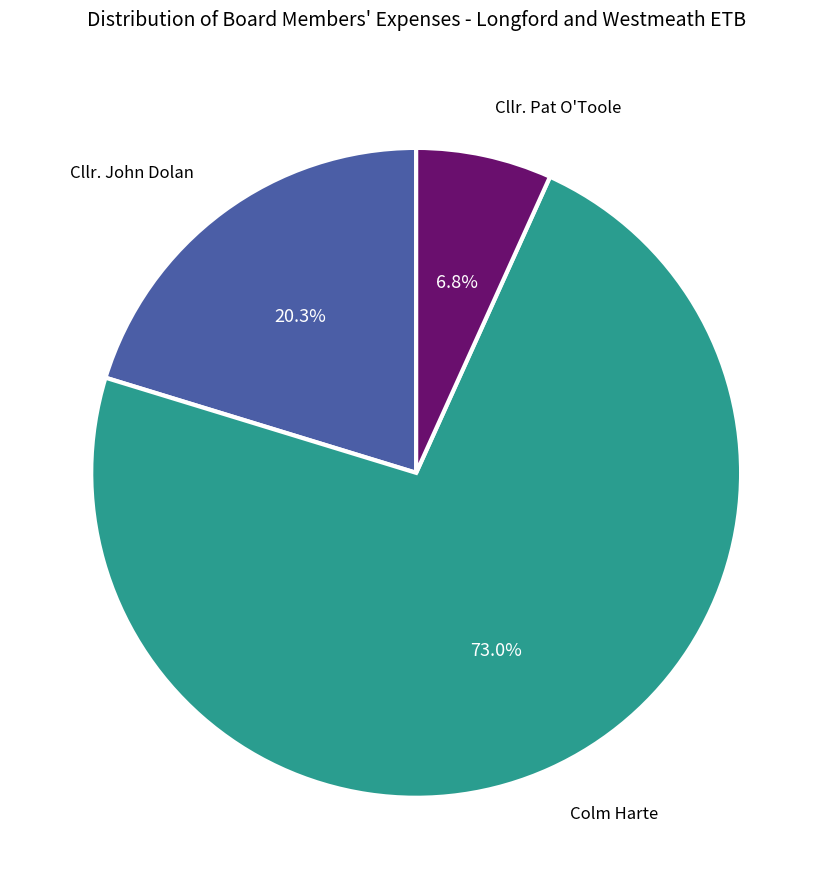

Does any single category account for the majority?

Yes